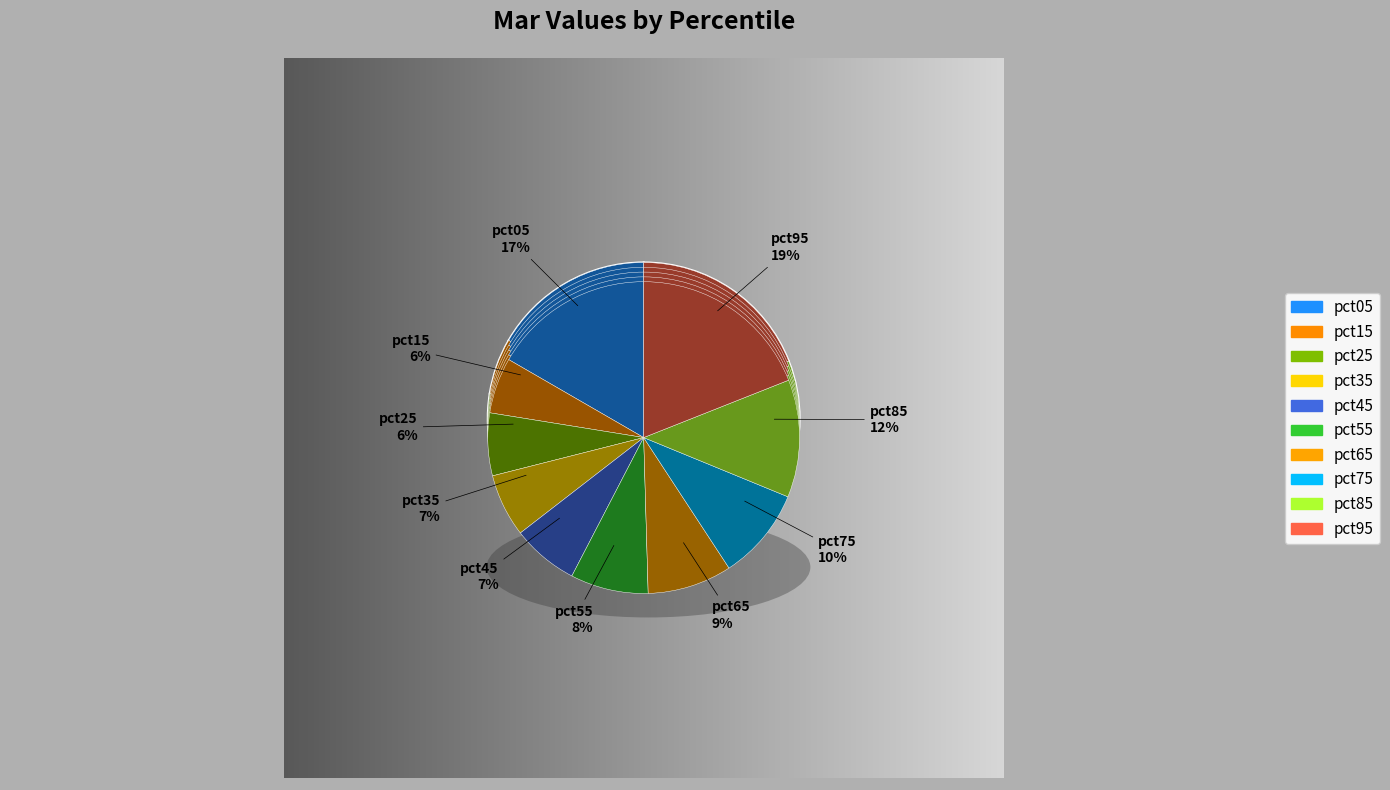

To the nearest percent, what is the difference between the pct05 and pct95 slice percentages?

2%